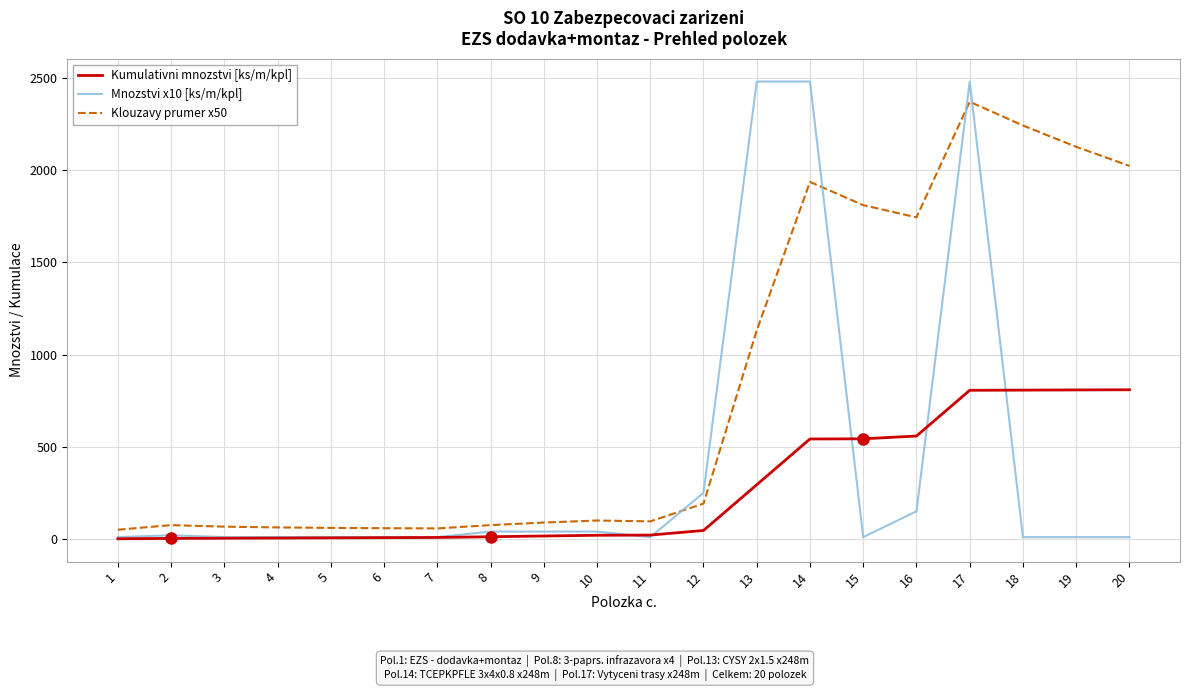

List the series in order of their overall mean, lowest first.

Kumulativni mnozstvi [ks/m/kpl], Mnozstvi x10 [ks/m/kpl], Klouzavy prumer x50